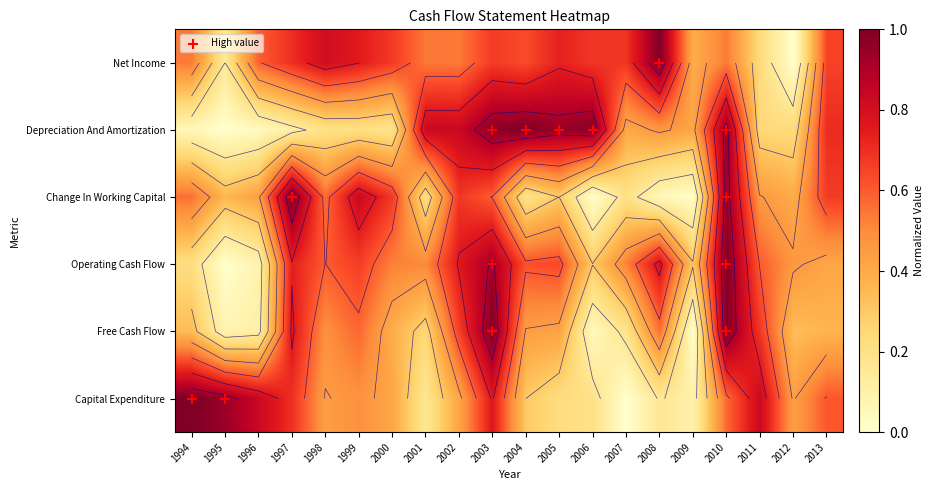

At how many categories does at least one series exceed 0?

20